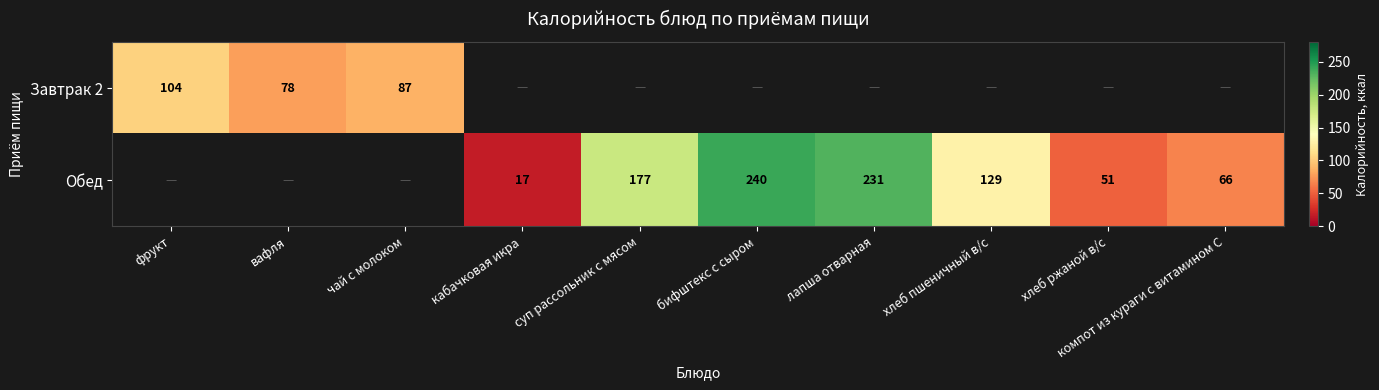

The Обед series shows 66 at компот из кураги с витамином С. True or false?

True